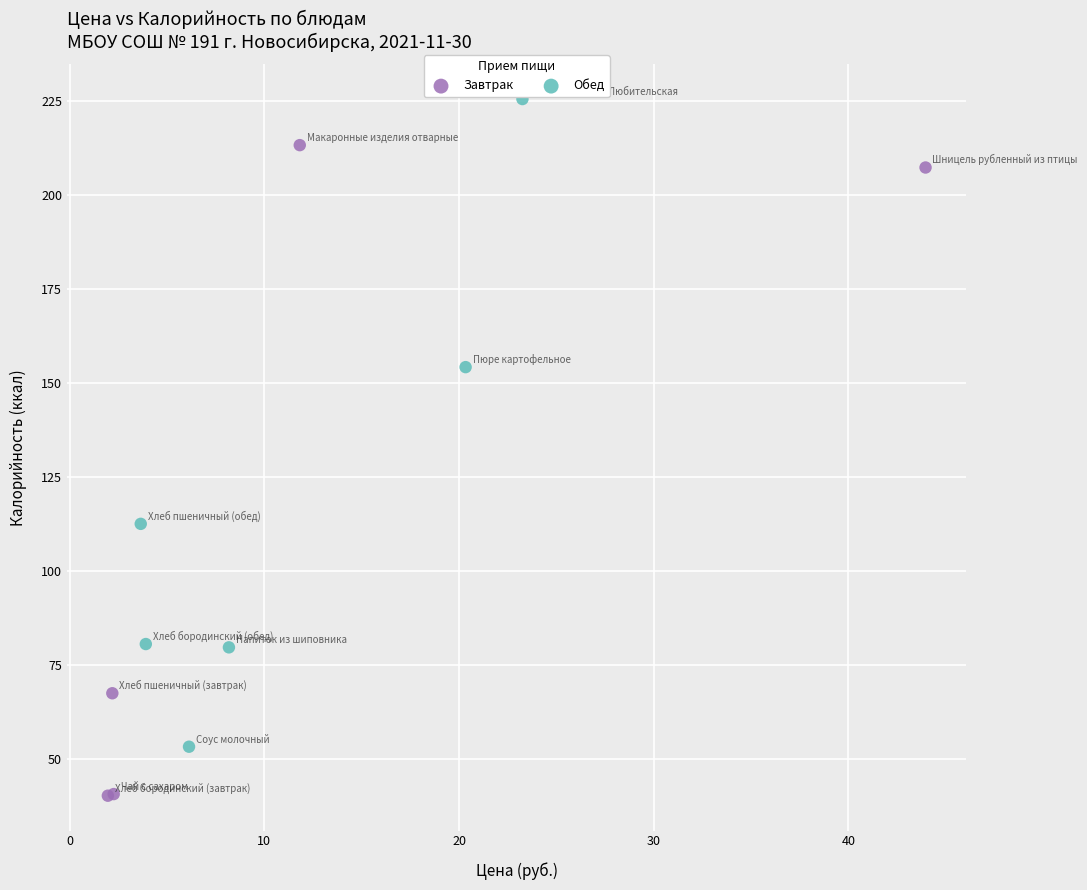

Which series contains the highest Y value?

Обед